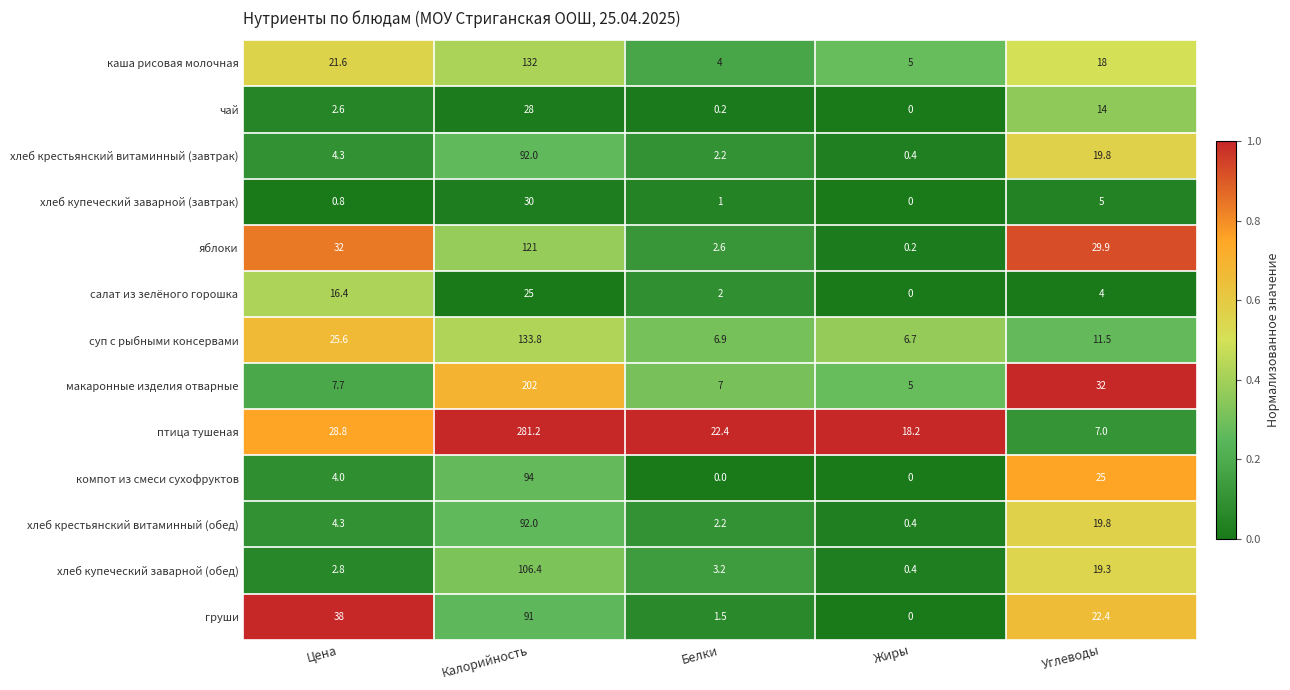

What is the sum of the чай values at Углеводы and Белки?

14.2